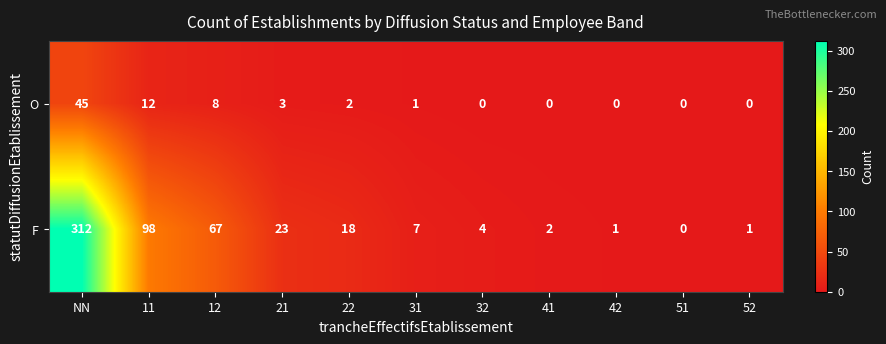

The value of O at 12 is 13. True or false?

False